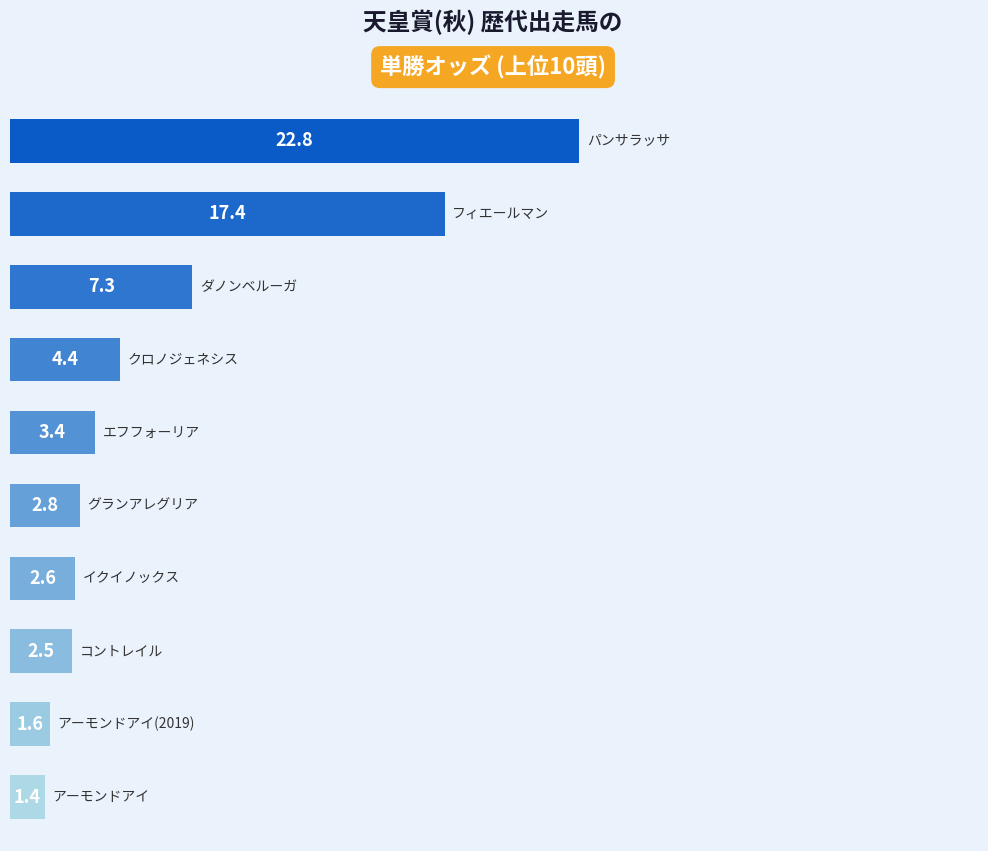

Are the bars grouped side by side (vs. stacked)?

No